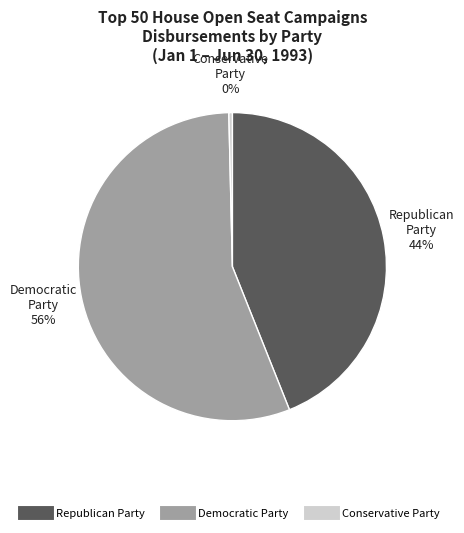

To the nearest percent, what is the average slice percentage?

33%